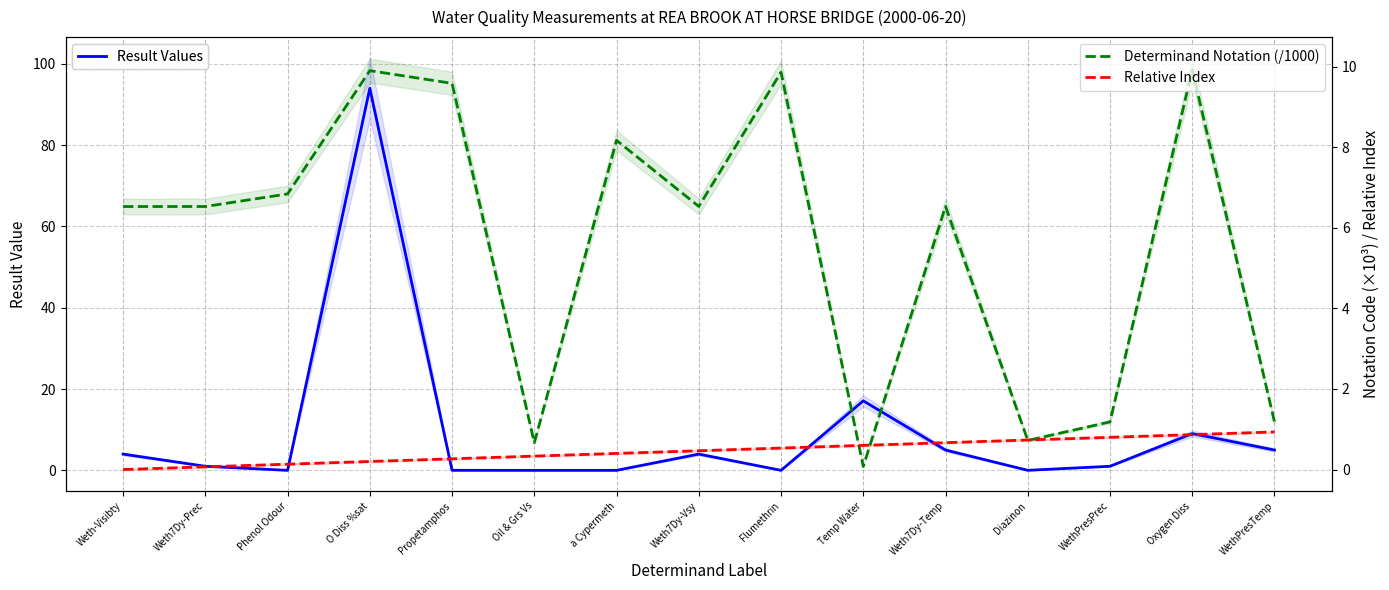

What is the value of the Relative Index point at the 13th from the left?

0.8